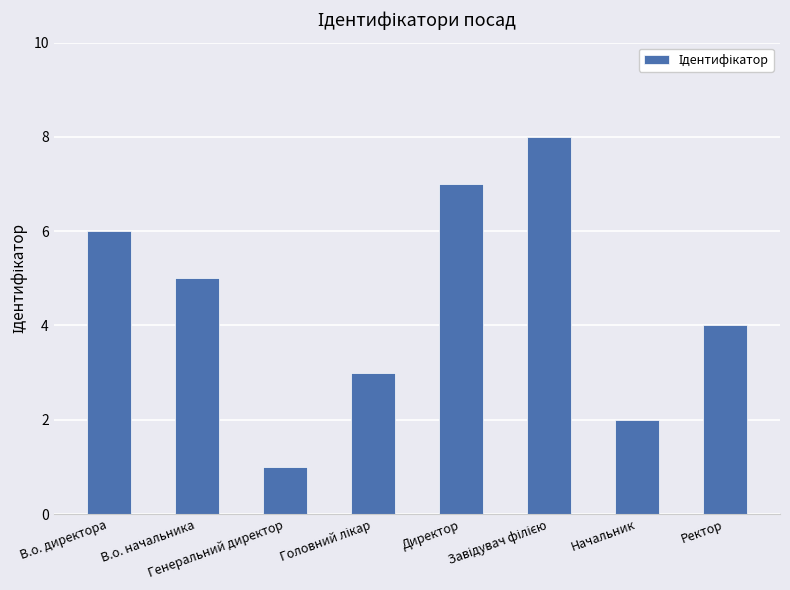

What is the sum of all values?

36